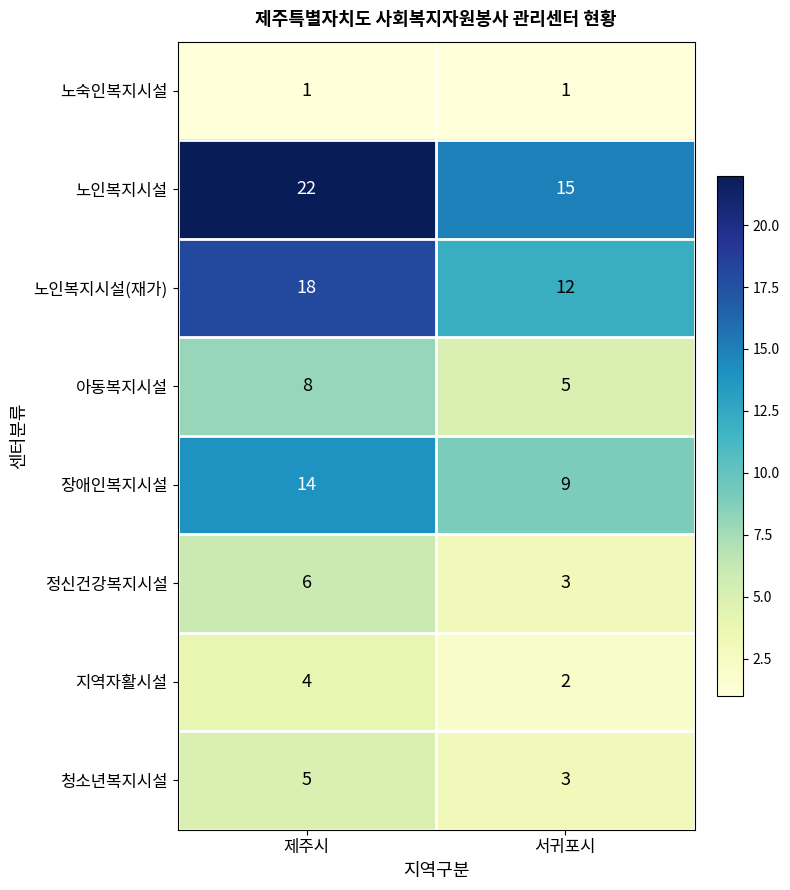

Which series changed the most between 제주시 and 서귀포시?

노인복지시설